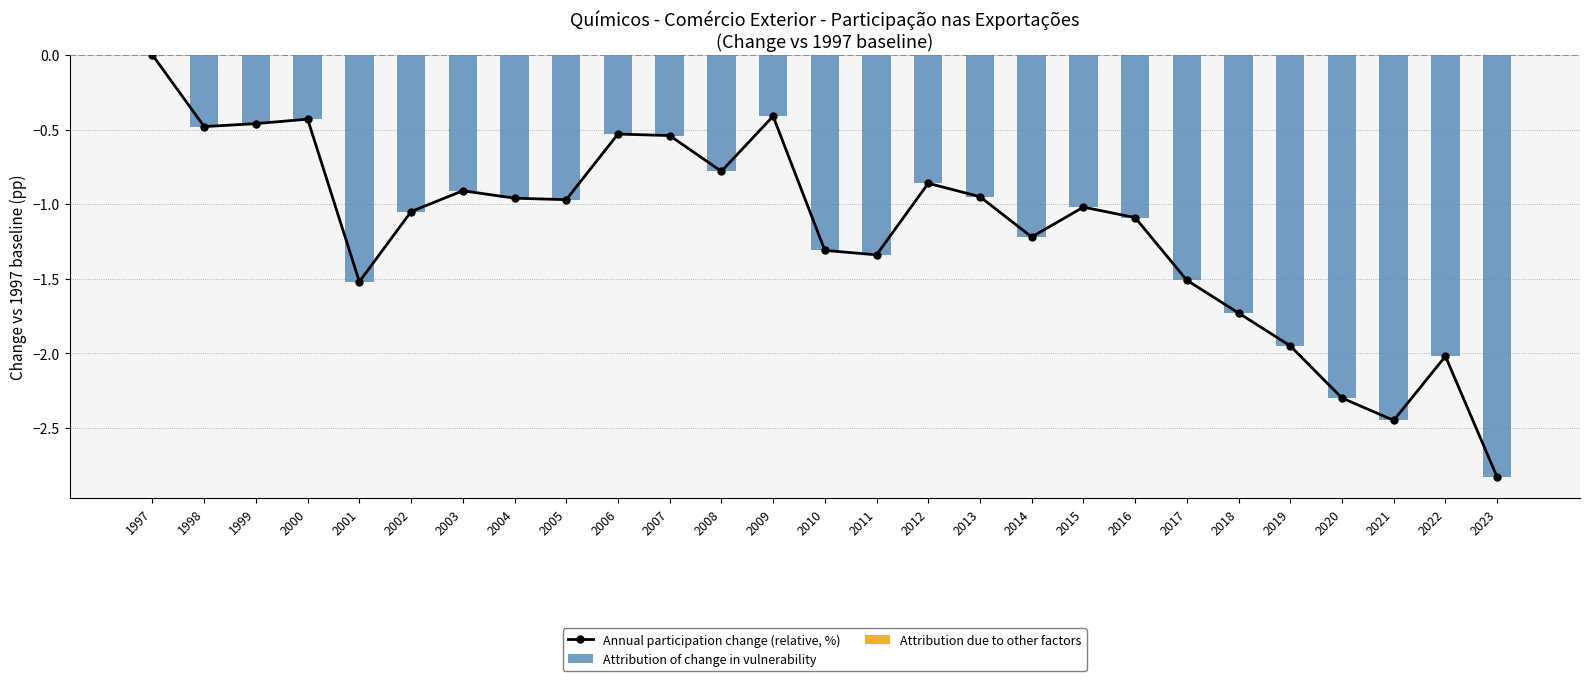

How many groups of bars are there?

27